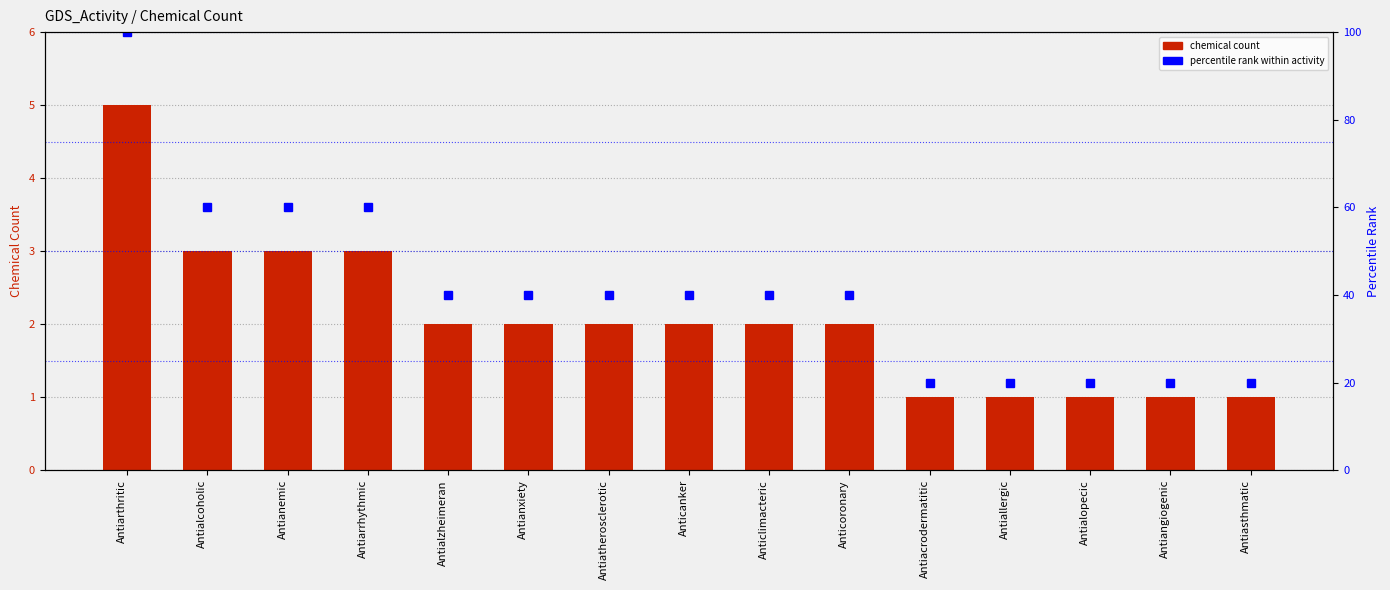

What is the difference between the highest and lowest values at Antiacrodermatitic?

19